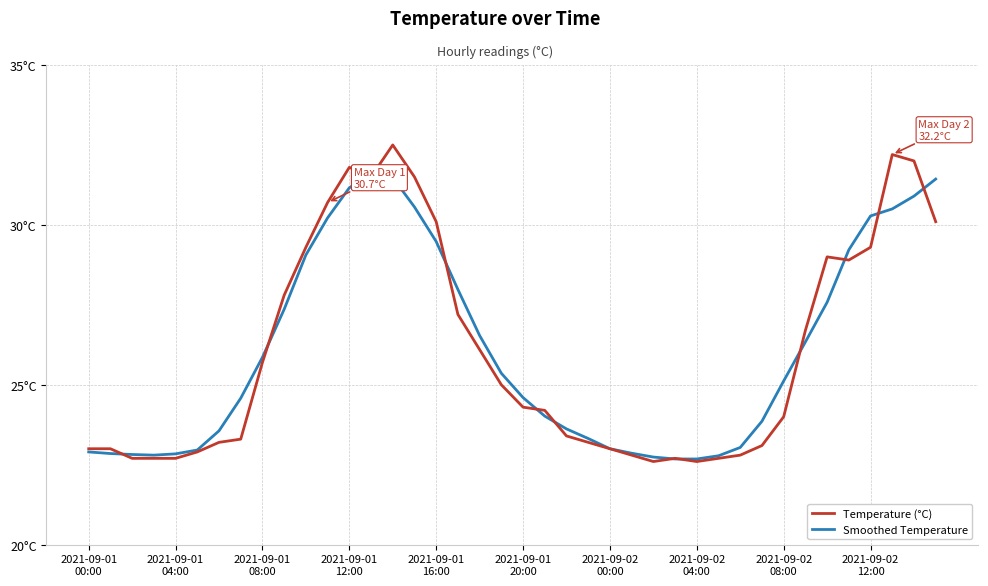

How many intersections are there between Smoothed Temperature and Temperature (°C)?

13